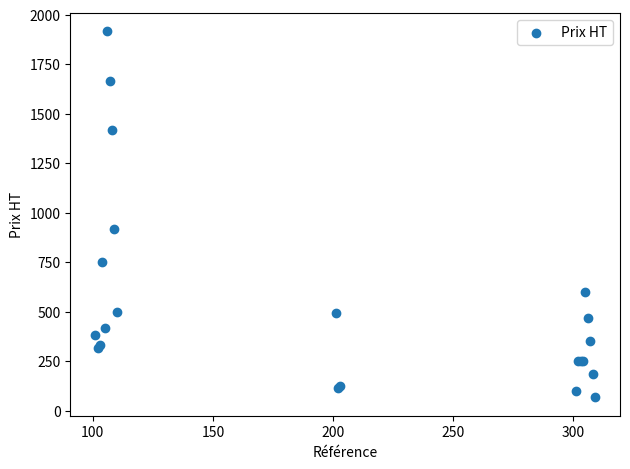

What Y value in the scatter plot is closest to 991?

916.7